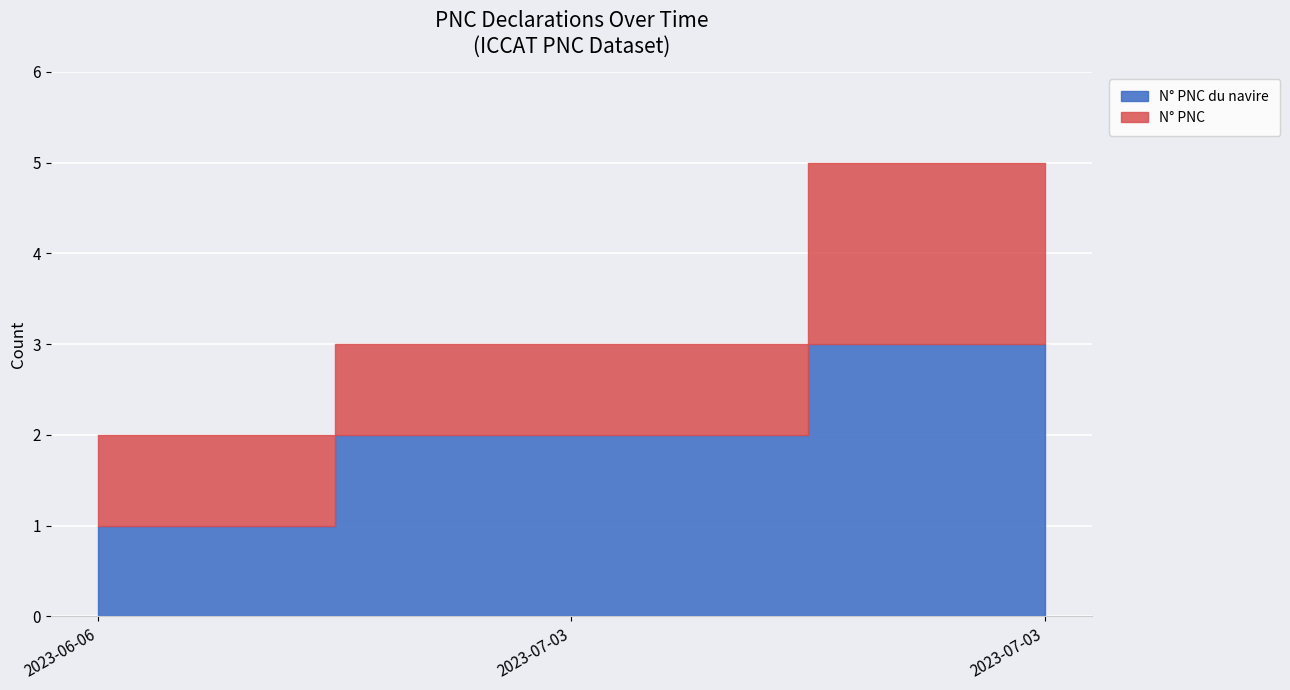

Is it true that the value at 2023-07-03 is 5?

False